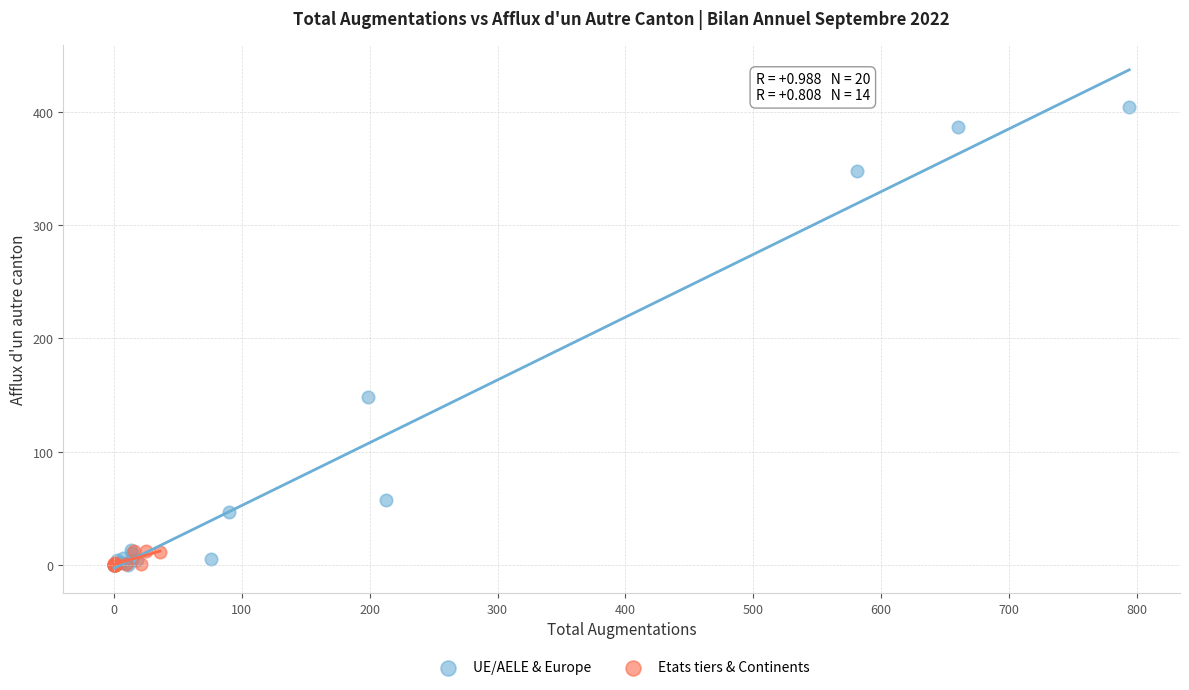

Which series has the widest spread of Y values?

UE/AELE & Europe